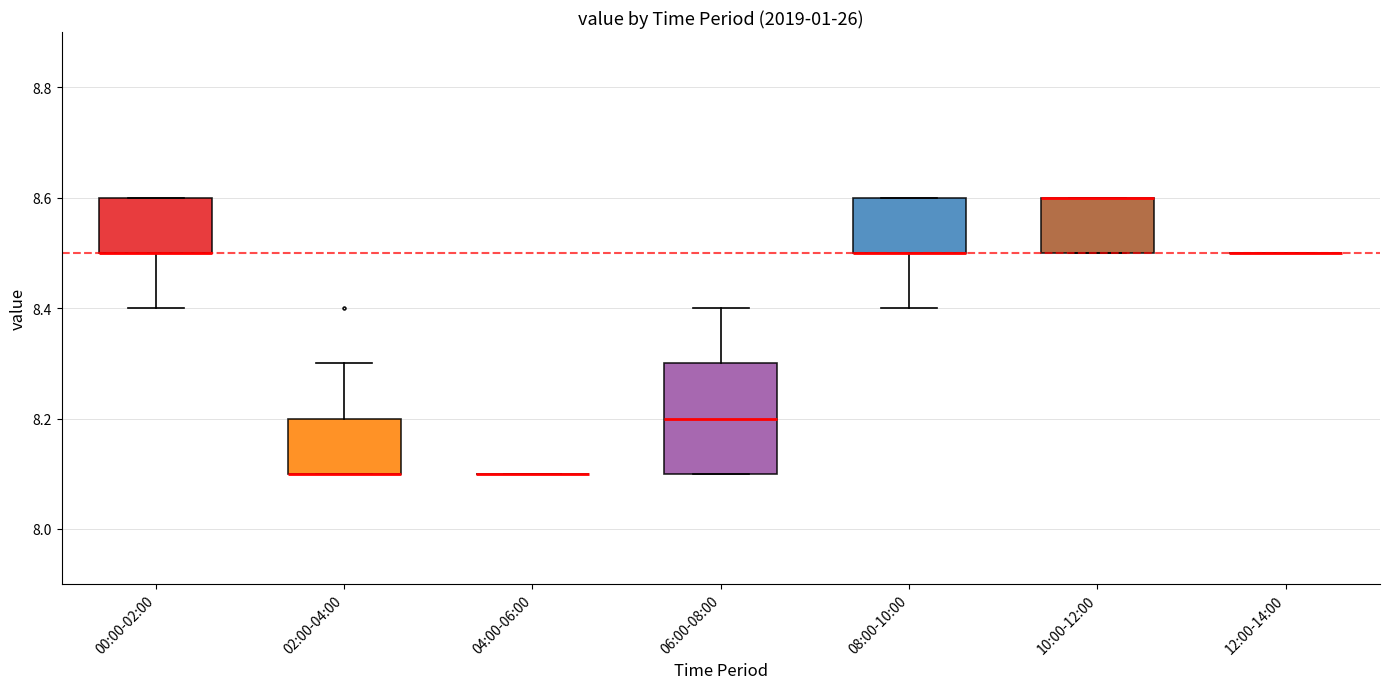

Where is the lower edge of the box for 06:00-08:00 on the y-axis? The values are not printed on the chart, so give them approximately, as read against the axis.

8.1